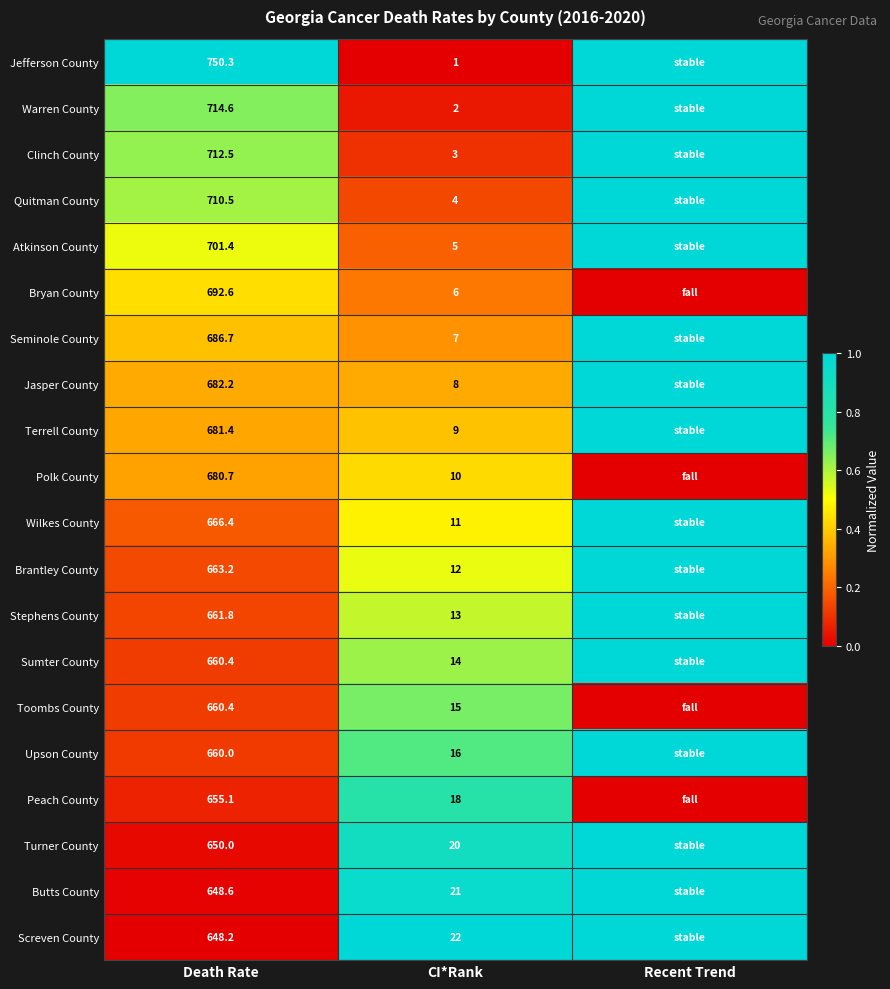

What is the difference between the highest and lowest values at CI*Rank?

21.0